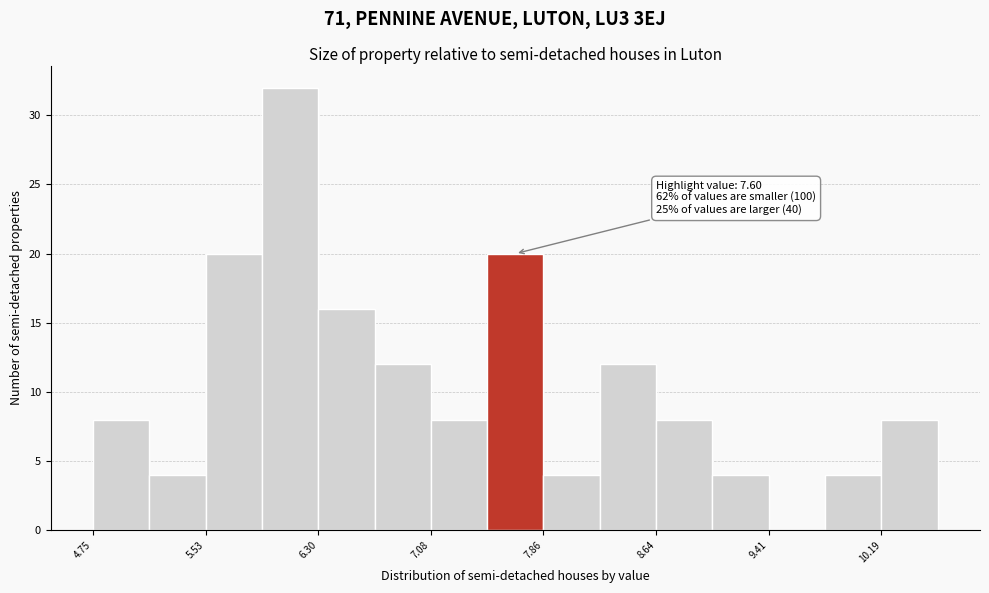

Read against the x-axis, roughly where is the centre of the tallest bar?

6.1